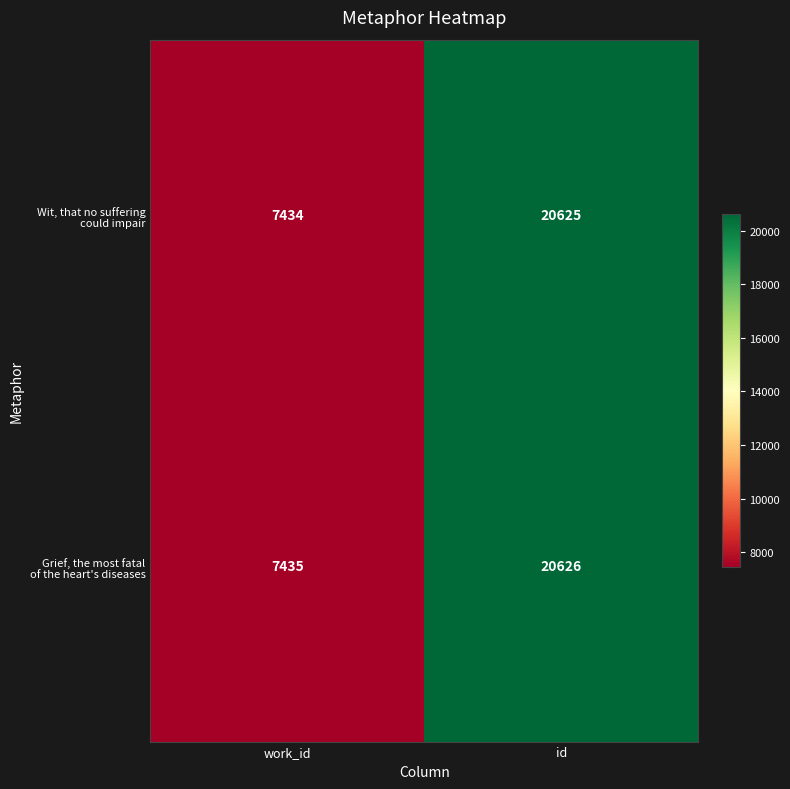

At which category does the chart reach its peak across all series?

id